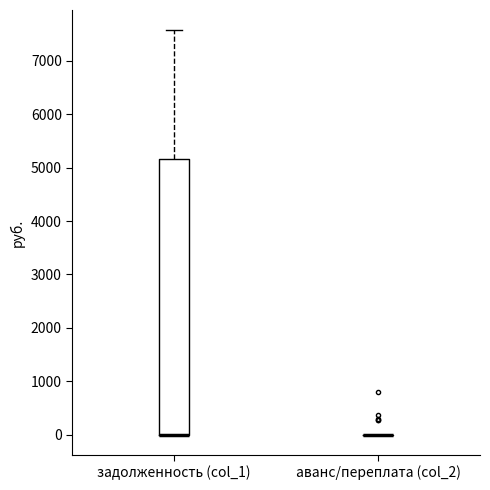

Comparing the boxes themselves (not the whiskers), which one is the tallest?

задолженность (col_1)